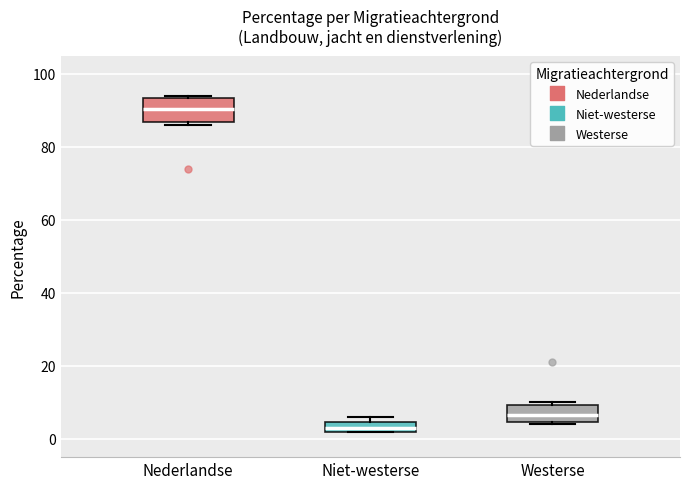

Comparing the boxes themselves (not the whiskers), which one is the tallest?

Nederlandse